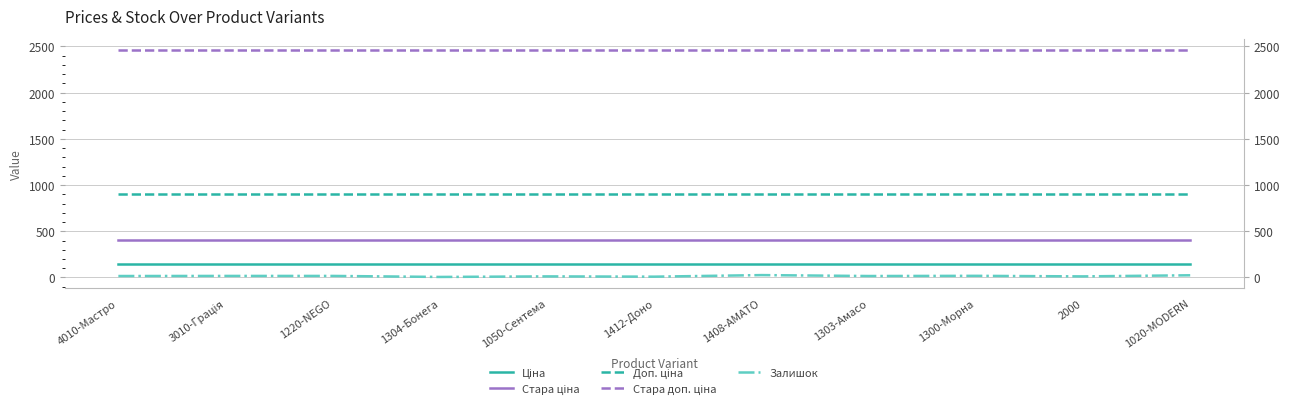

Which category has the highest value across all series?

4010-Мастро